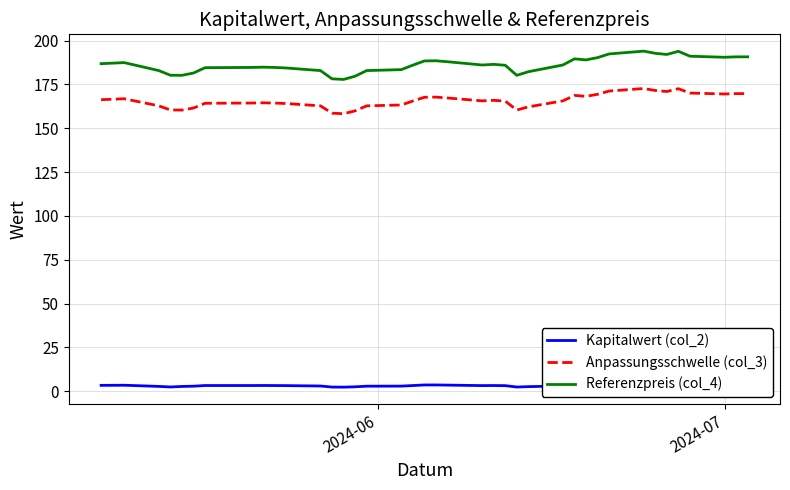

True or false: Kapitalwert (col_2) has more than 1 points higher than both neighbors.

True